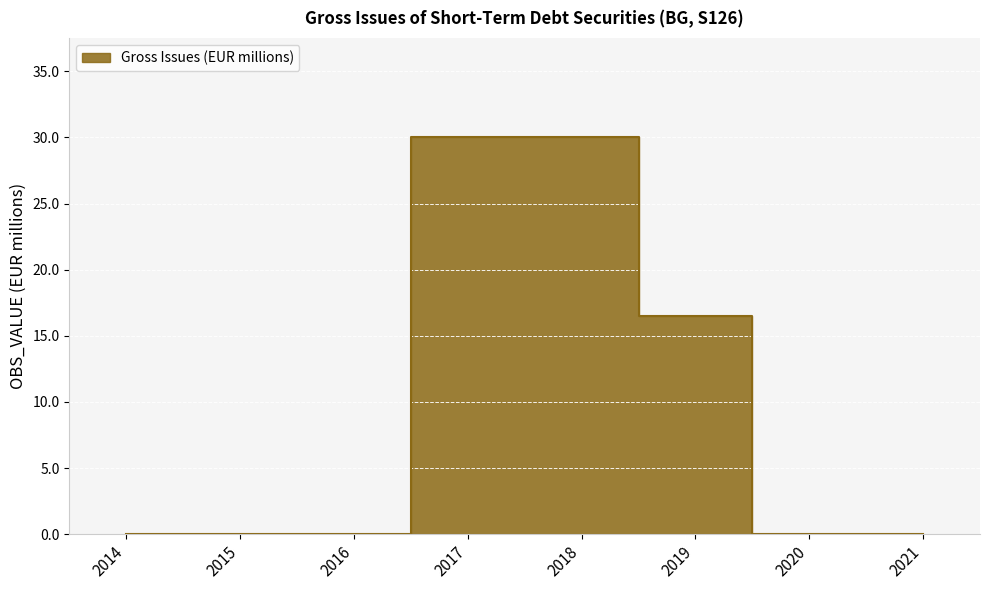

What is the value of the 6th point from the left?

16.5